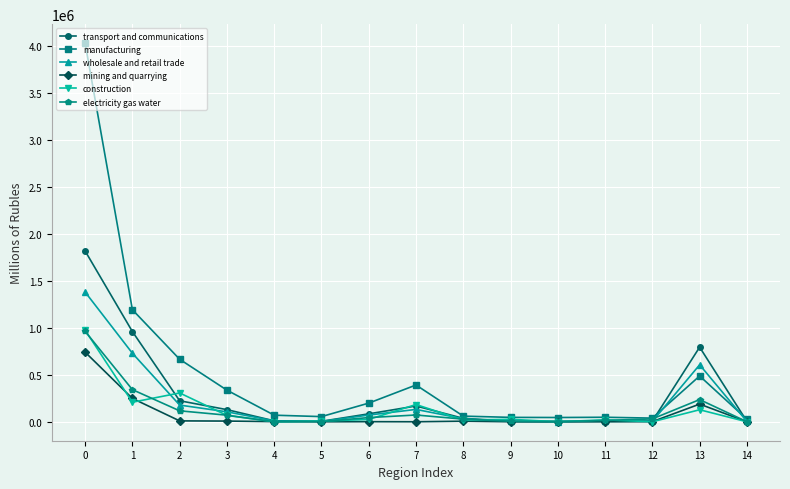

Read the wholesale and retail trade value at 3.

106084